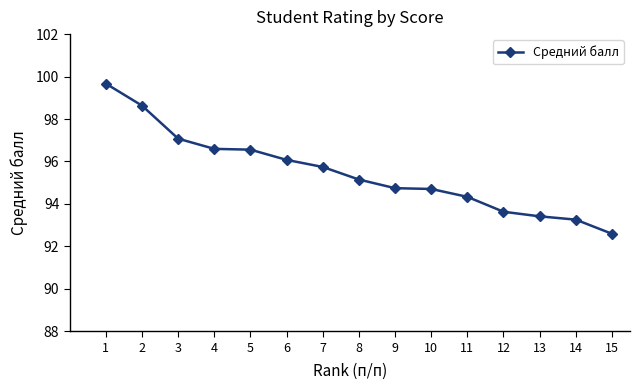

Reading left to right, extract all data points from this chart.

1=99.7	2=98.6	3=97.1	4=96.6	5=96.6	6=96.1	7=95.7	8=95.1	9=94.7	10=94.7	11=94.3	12=93.6	13=93.4	14=93.3	15=92.6